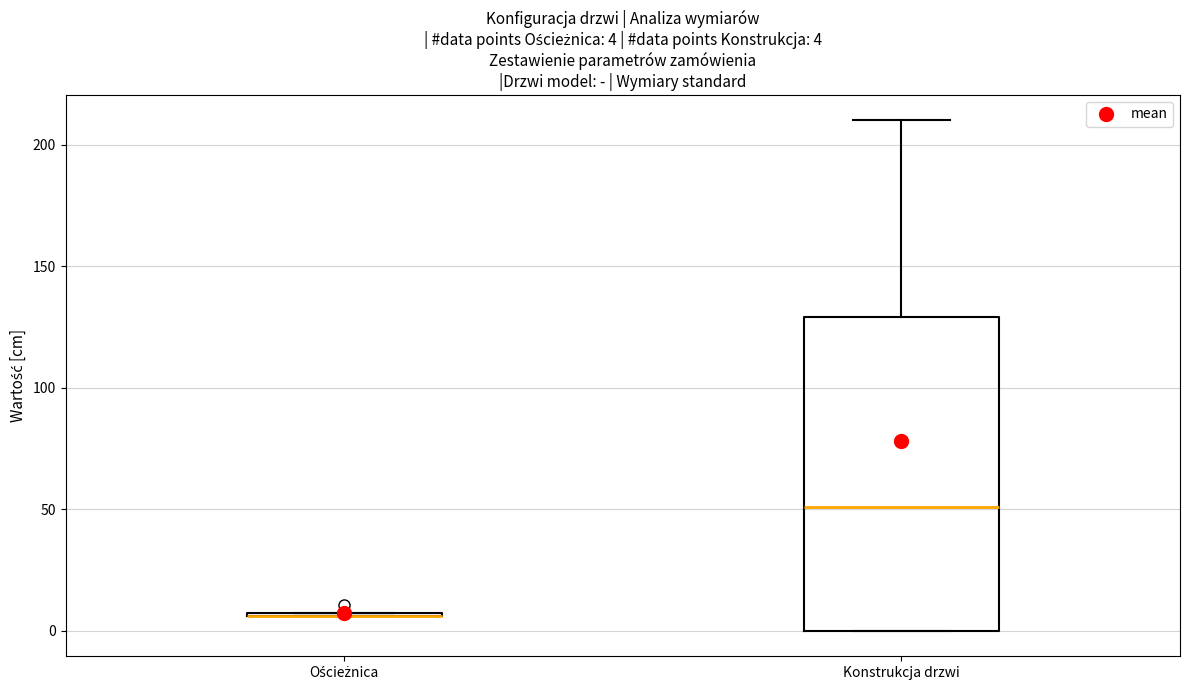

Which box is the tallest, from its lower edge to its upper edge?

Konstrukcja drzwi